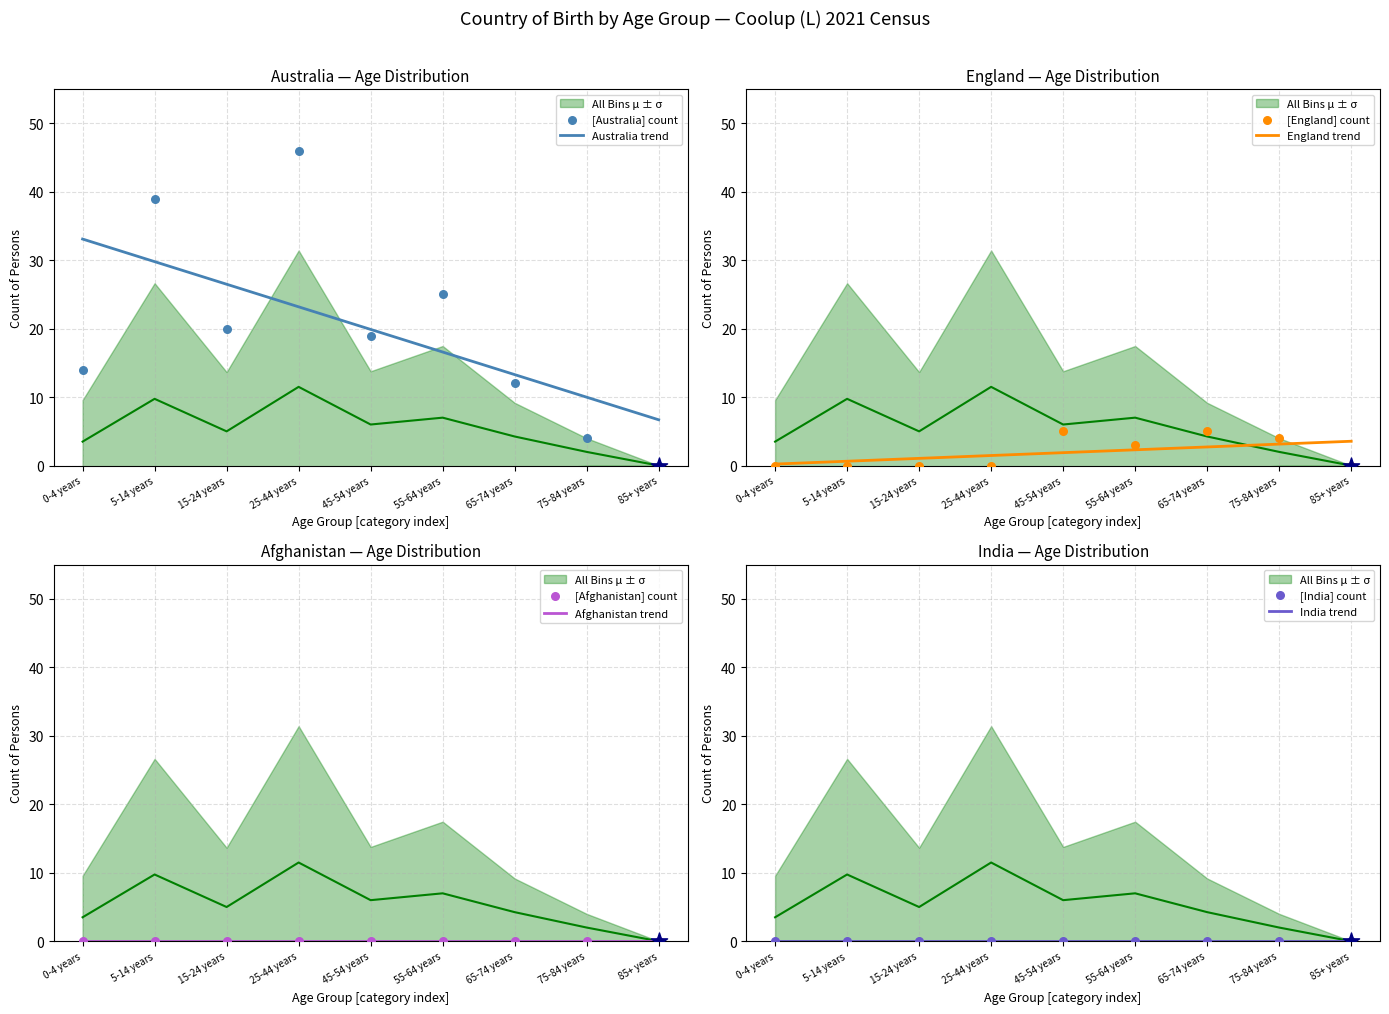

At which category is the sum across all series the highest?

25-44 years